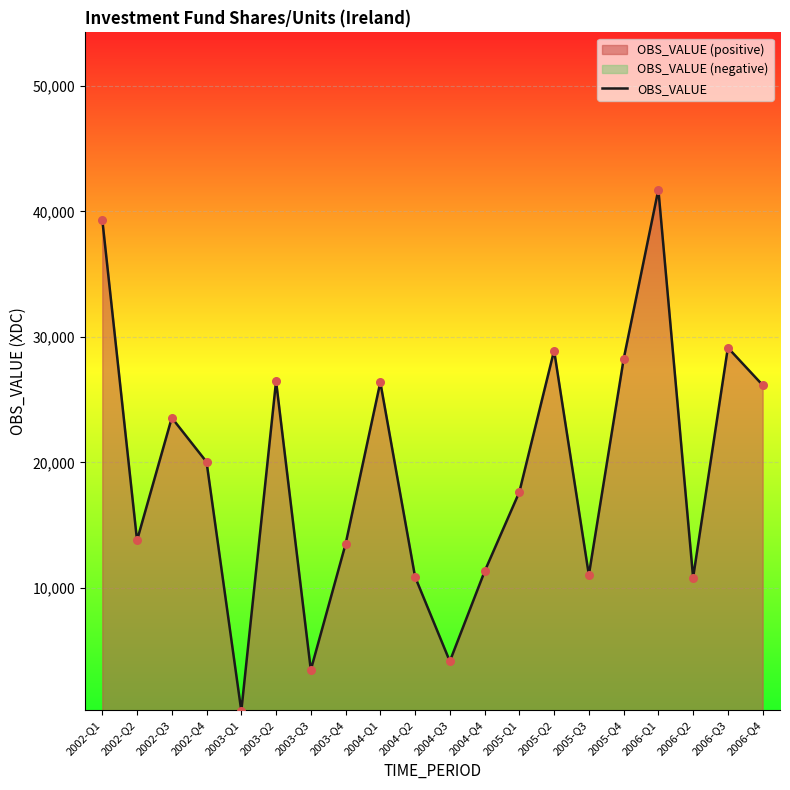

Which has a higher value, 2005-Q3 or 2005-Q2?

2005-Q2